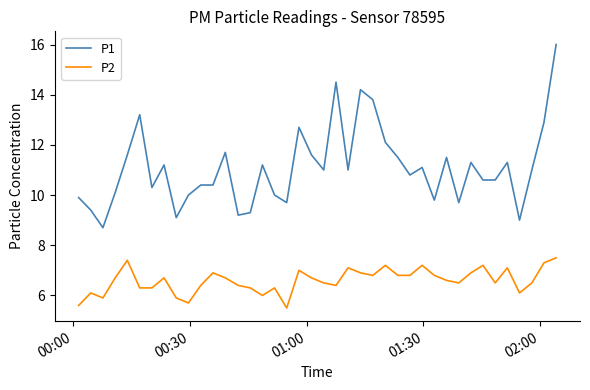

Which series has the widest spread of values?

P1